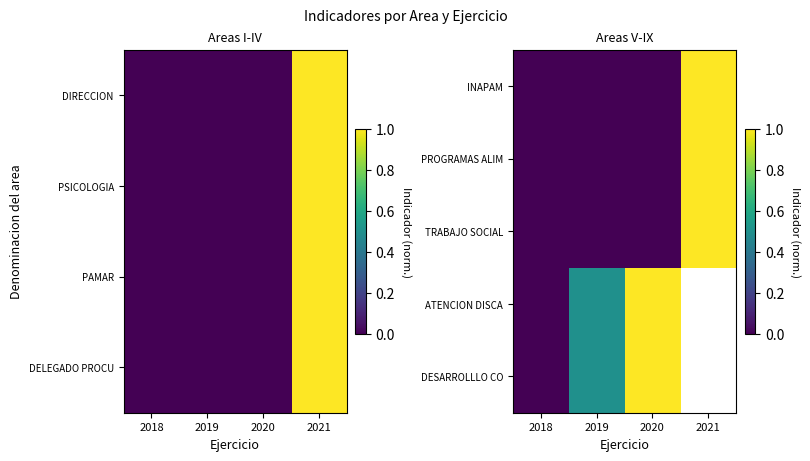

Is the value of ATENCION DISCA at 2021 greater than the value of TRABAJO SOCIAL at 2021?

No